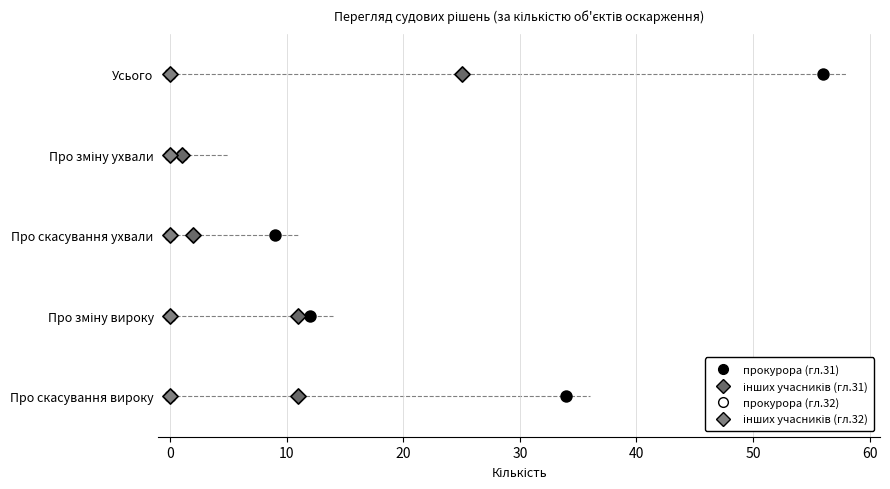

Which series has the widest spread of Y values?

прокурора (гл.31)